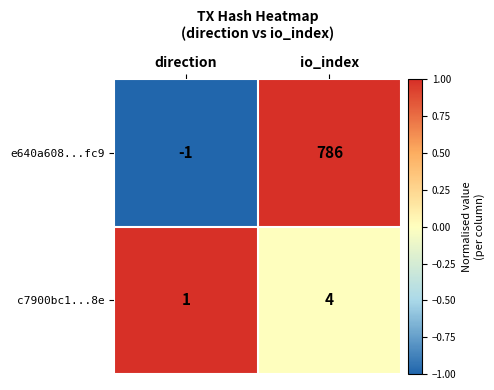

Is it true that e640a608...fc9 equals 786 at io_index?

True